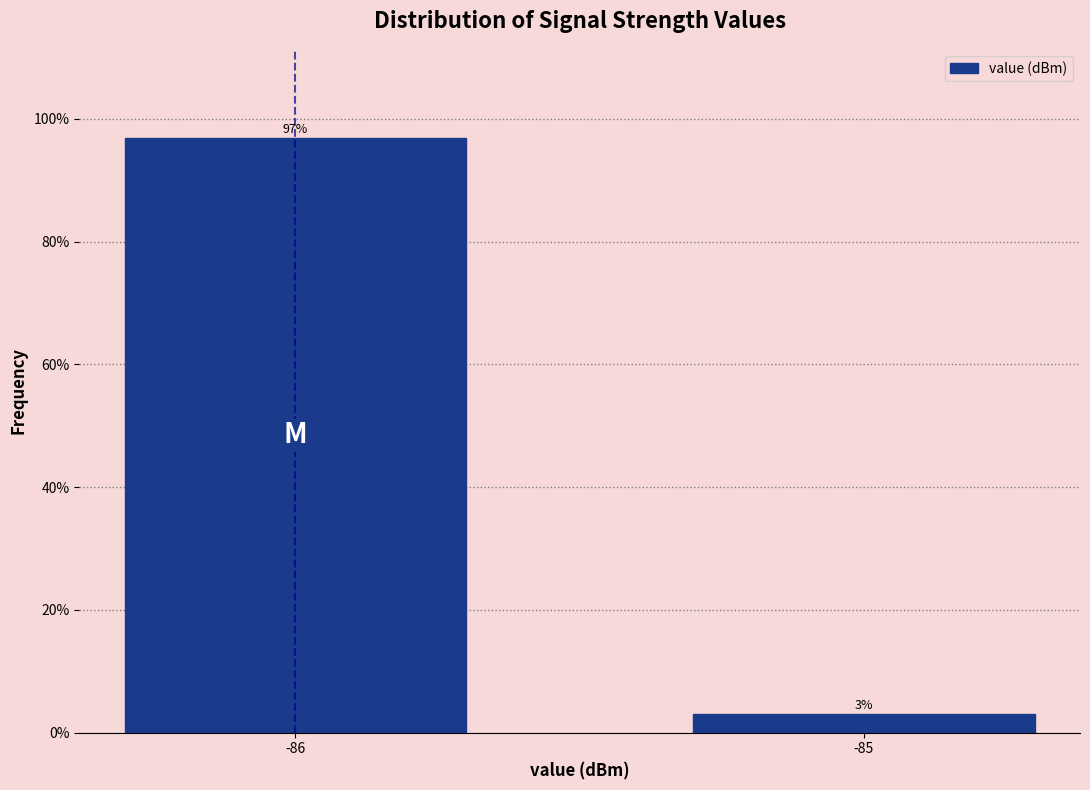

What is the value of the 1st bar from the left?

96.9